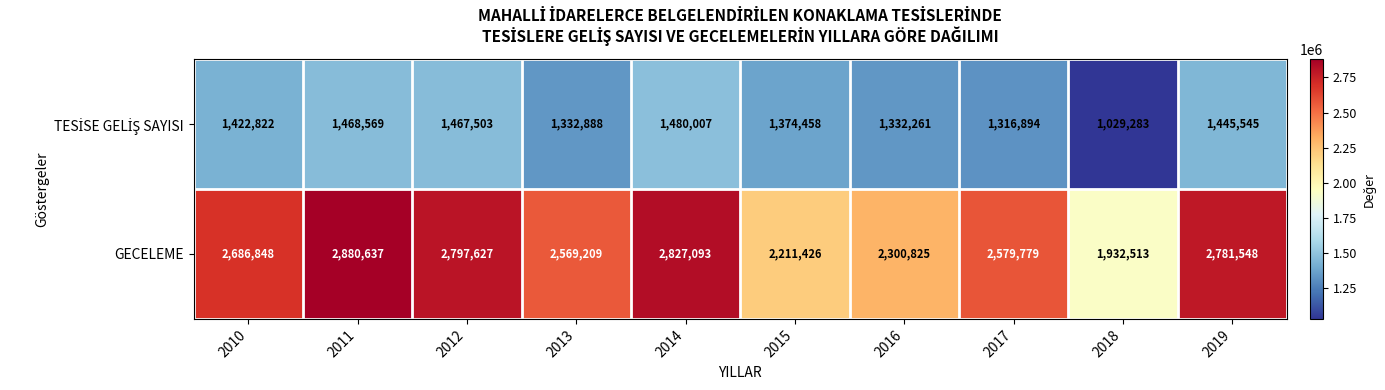

What is the difference between the highest and lowest values at 2013?

1236321